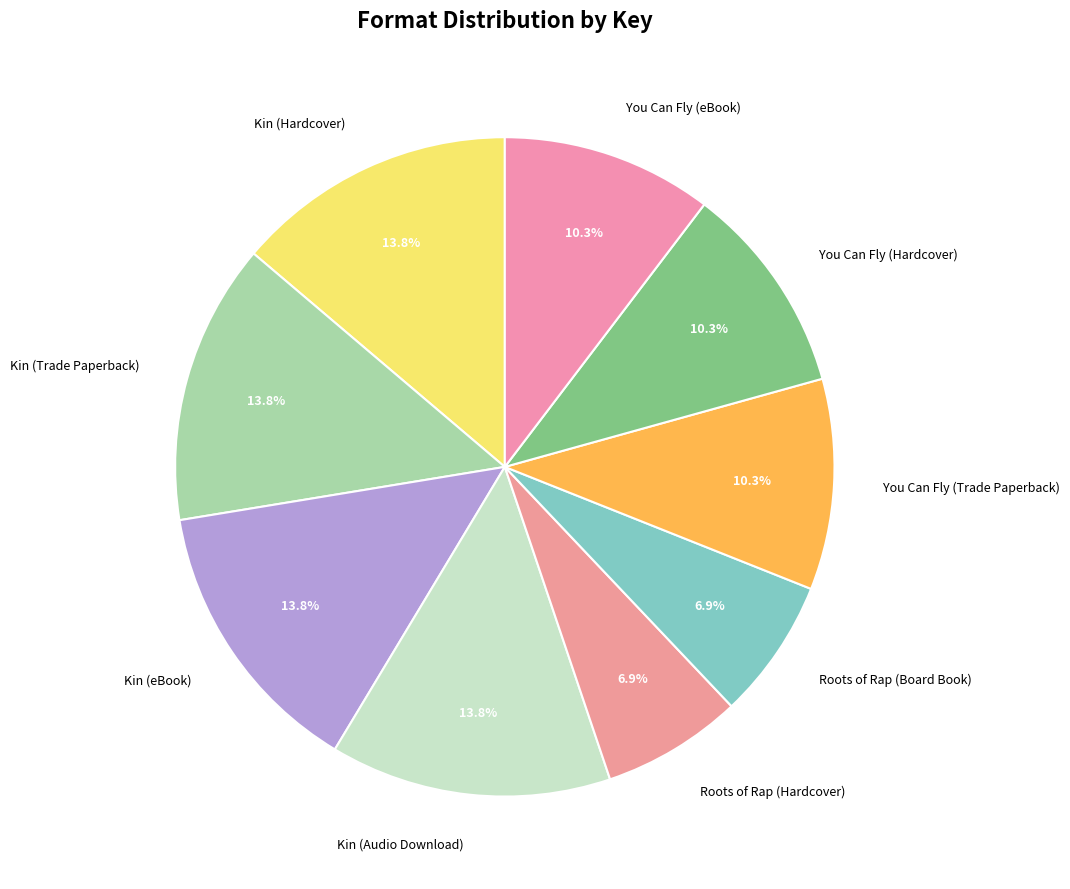

To the nearest percent, what percentage of the pie is Kin (Trade Paperback)?

14%